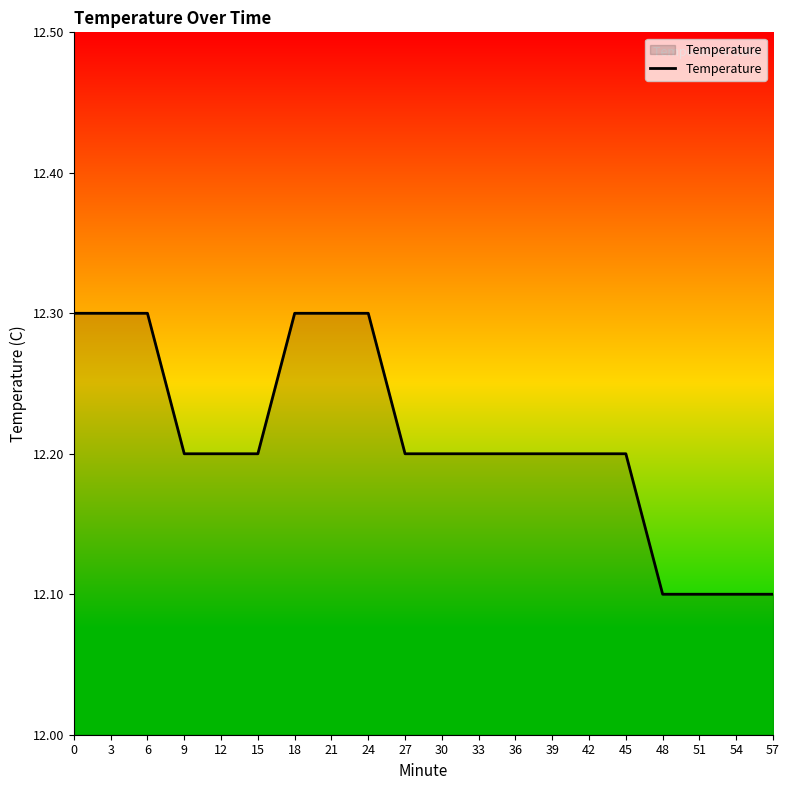

Between 36 and 6, which is larger?

6